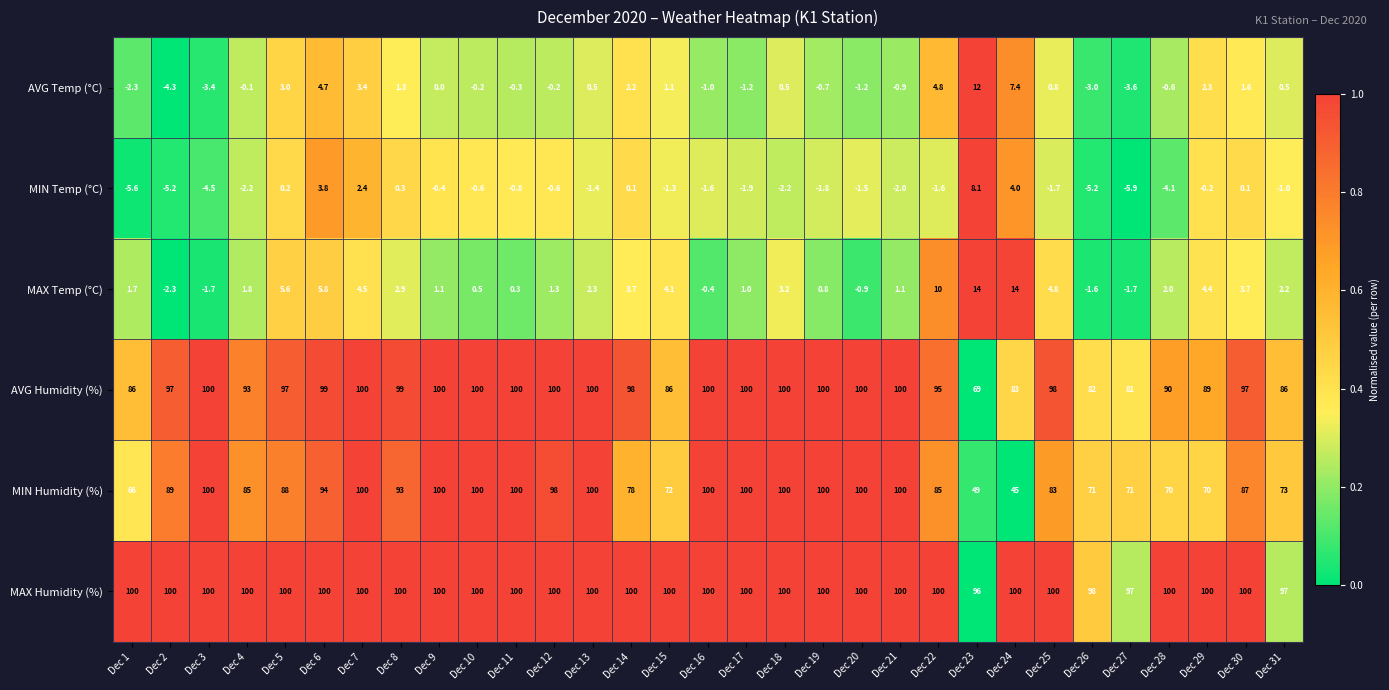

At which label is MAX Humidity (%) closest to 98?

Dec 26